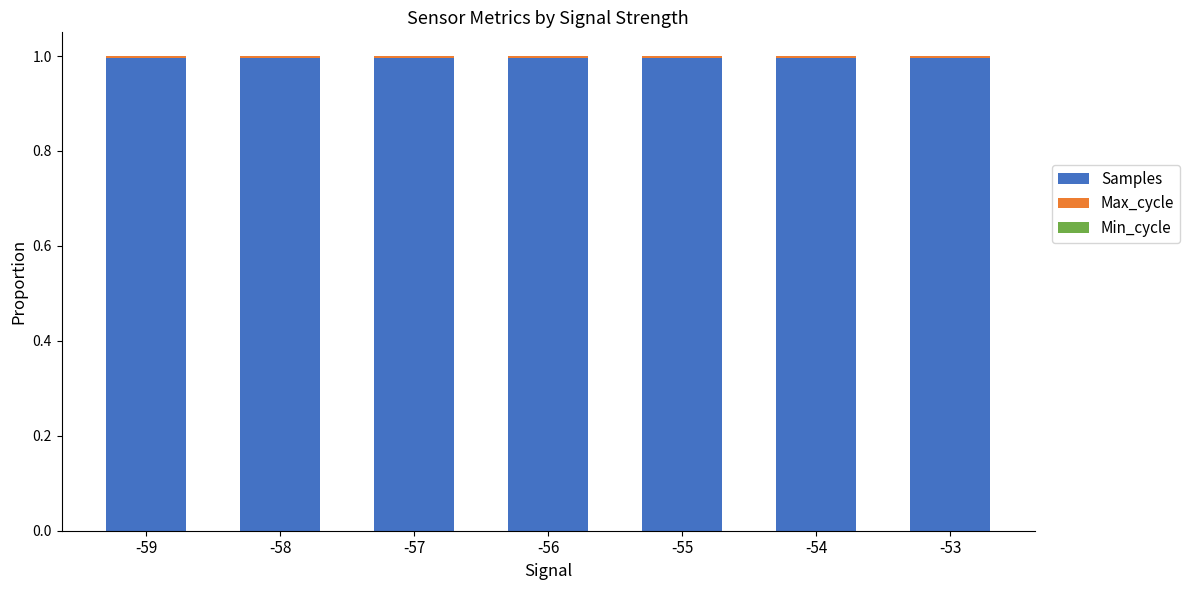

Are the bars horizontal?

No